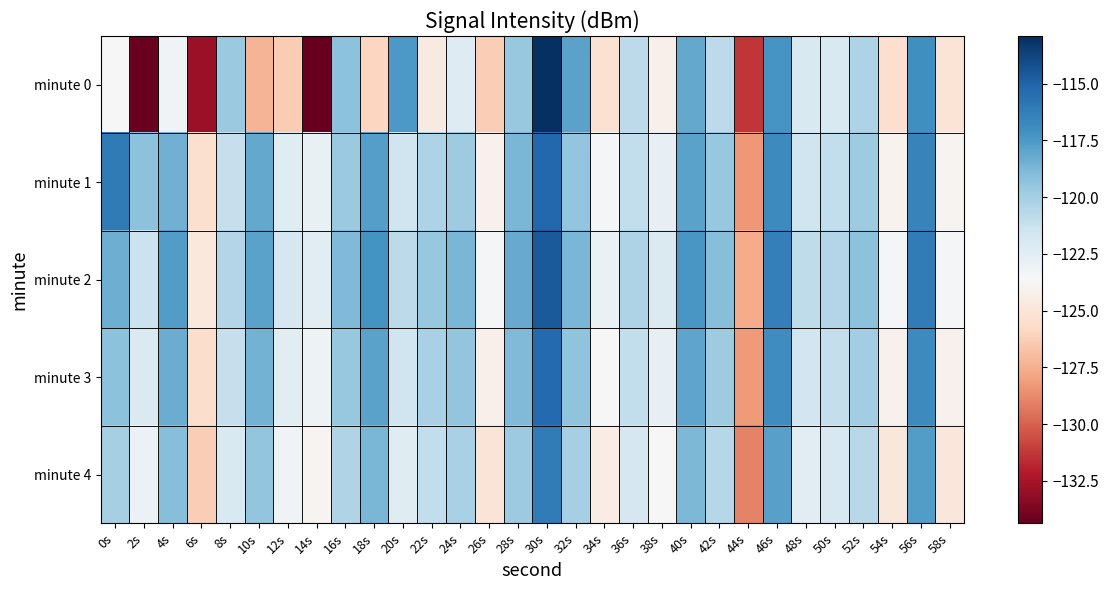

Which series has the largest range (max minus min)?

minute 0